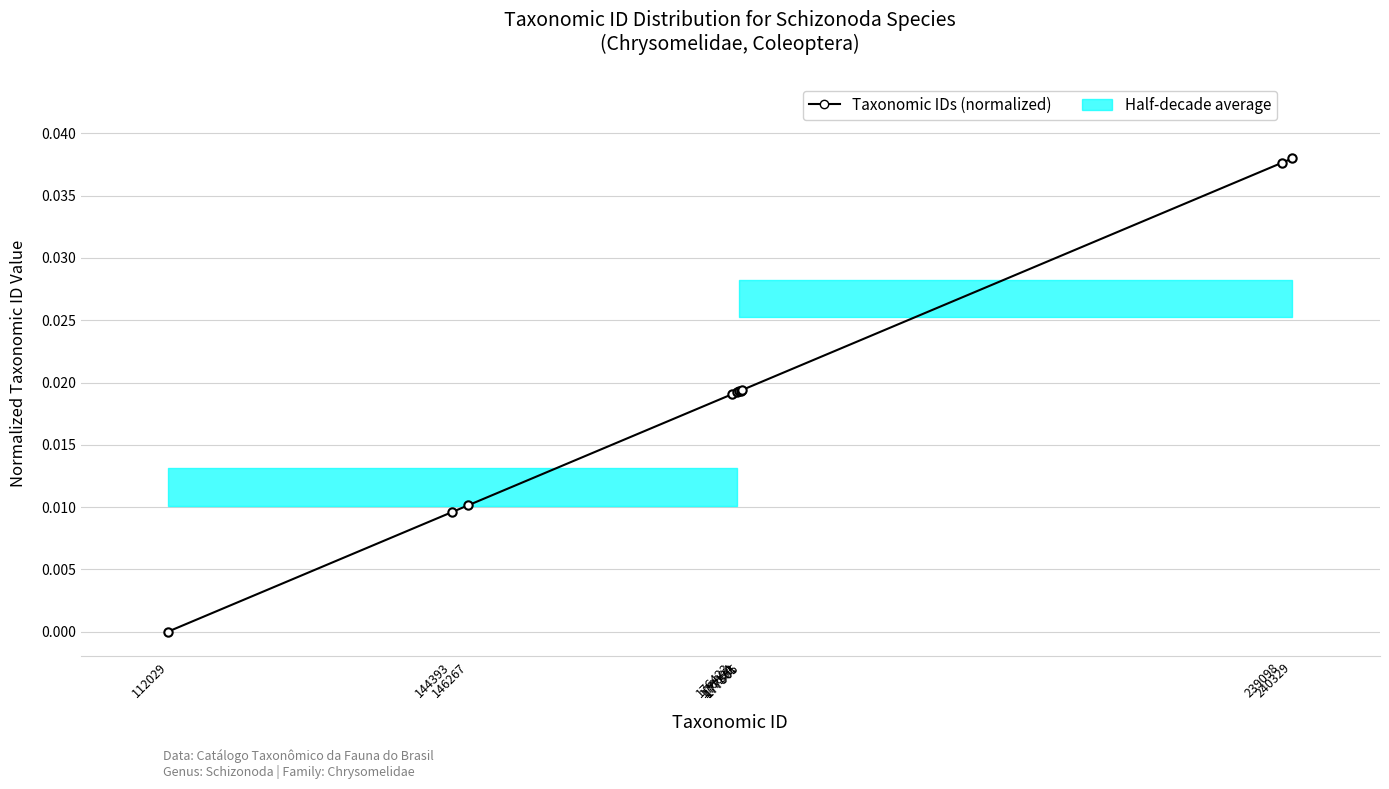

True or false: there are more than 0 points higher than both neighbors.

False